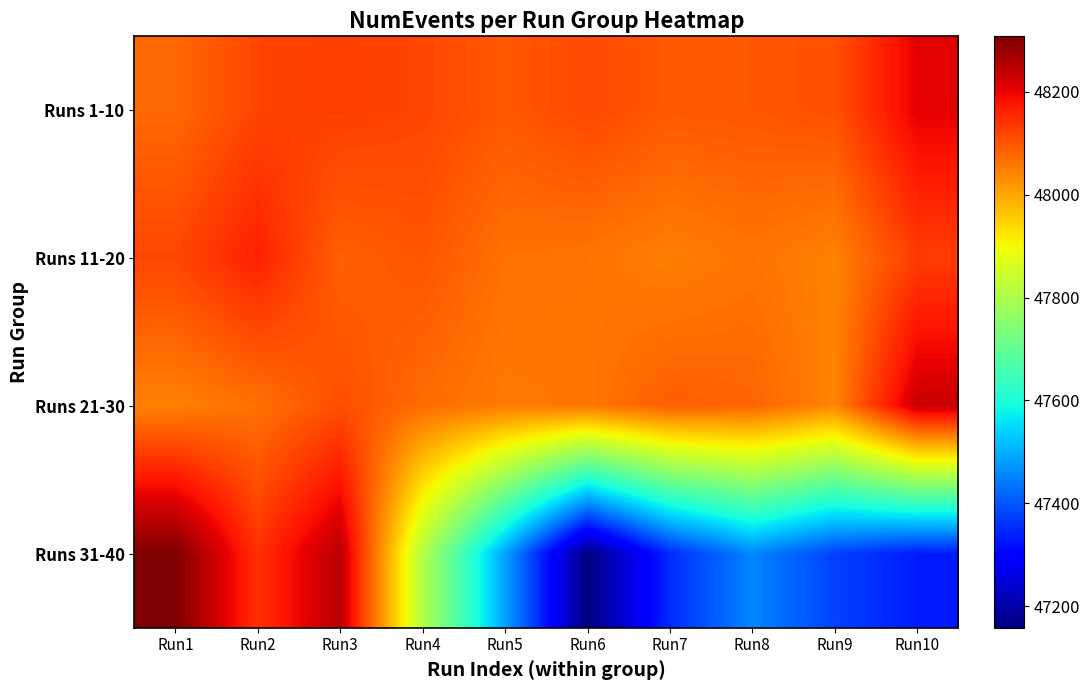

Which series has the largest total across all categories?

Runs 1-10